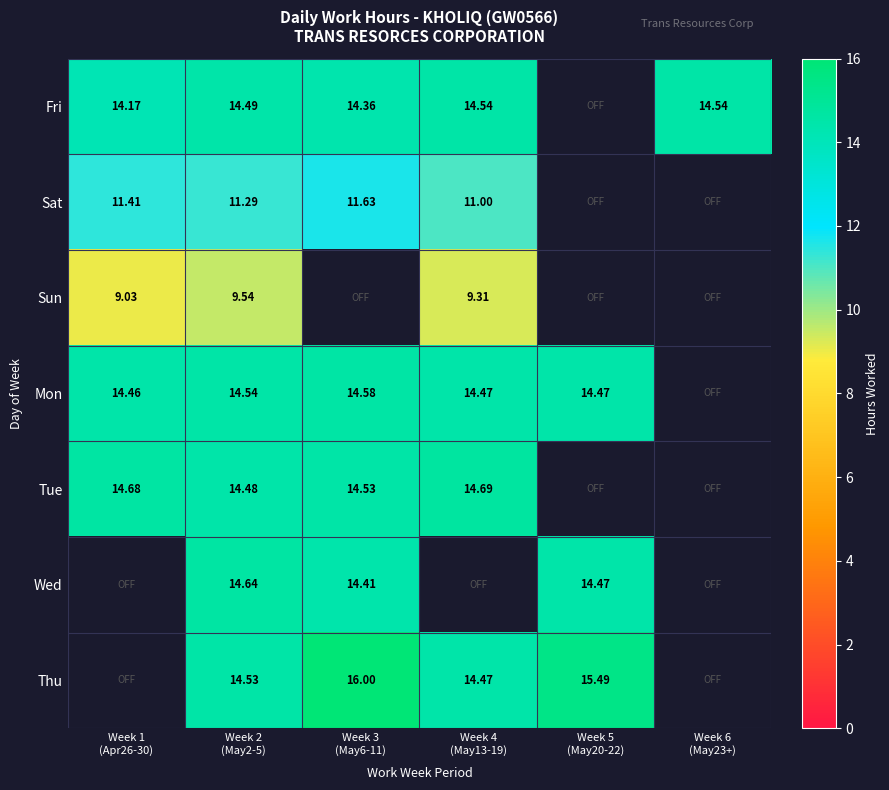

Which category has the lowest value across all series?

Week 1
(Apr26-30)